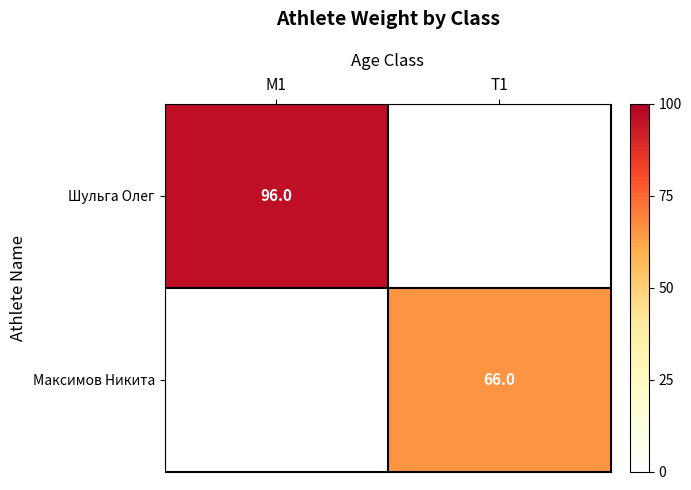

Is the value of Шульга Олег at M1 greater than the value of Максимов Никита at T1?

Yes